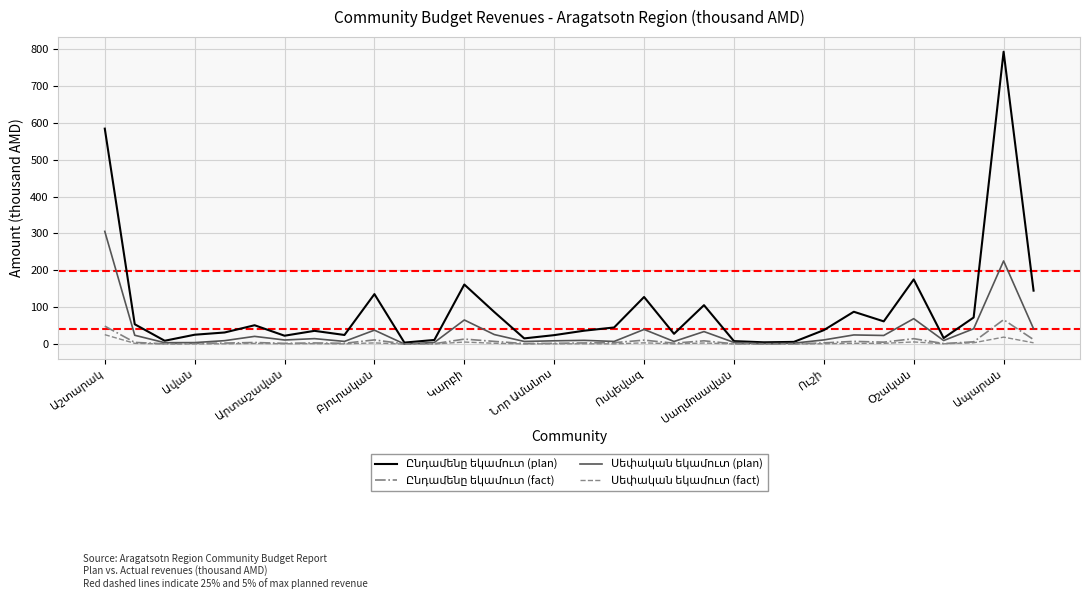

What is the maximum value shown in the chart?

793.0